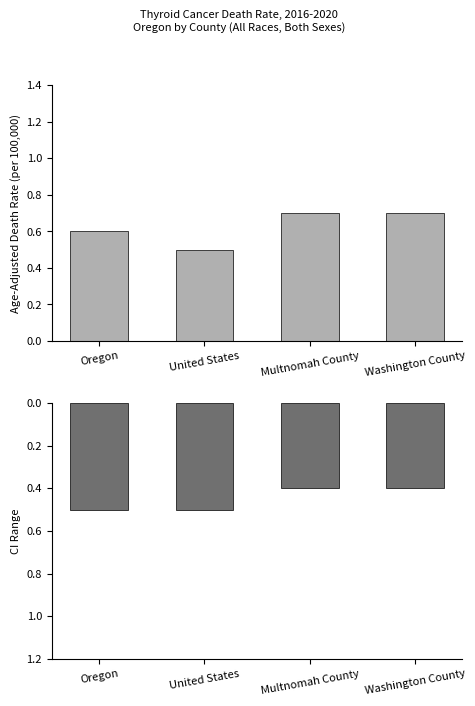

At which label is Age-Adjusted Death Rate closest to 0?

United States